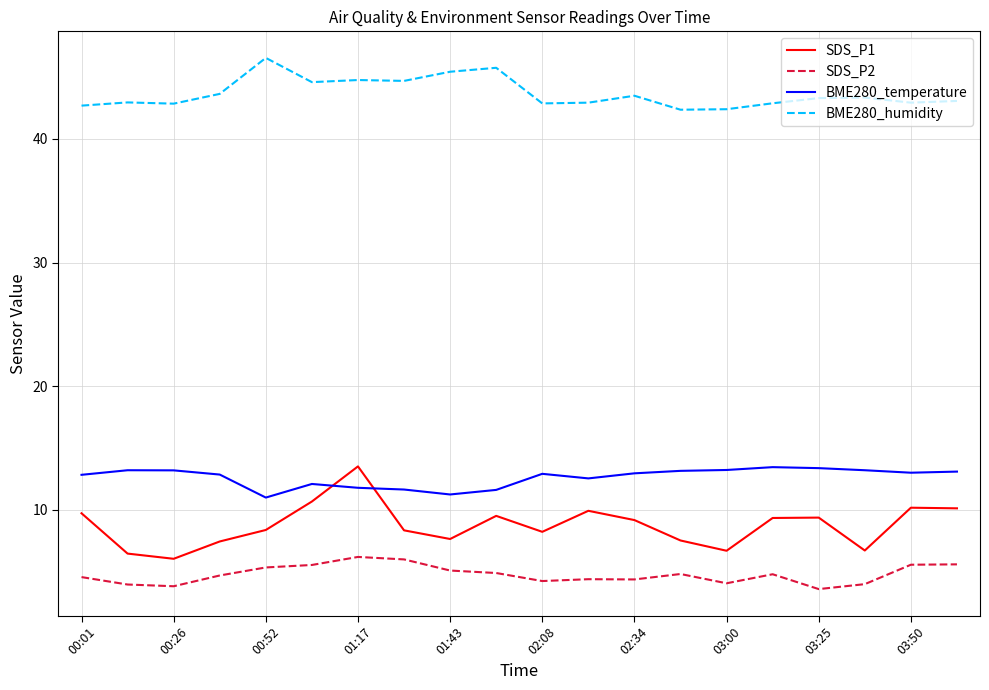

What is the difference between the maximum and minimum values in the BME280_humidity series?

4.2